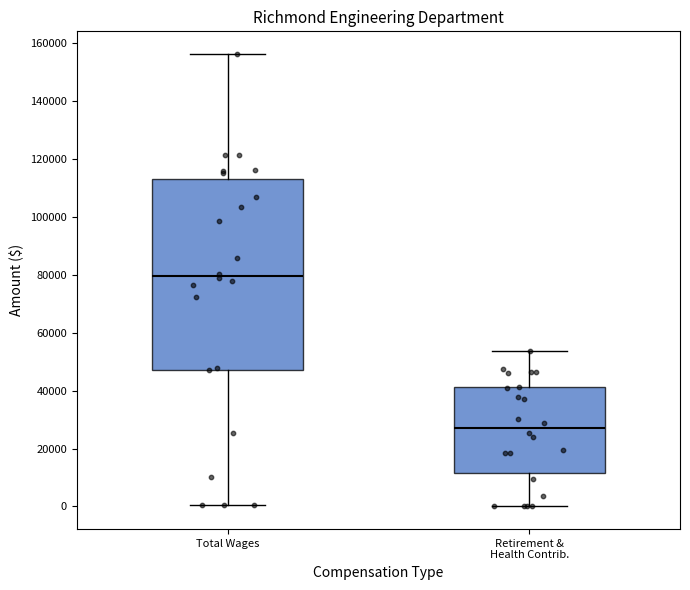

Which box is the tallest, from its lower edge to its upper edge?

Total Wages